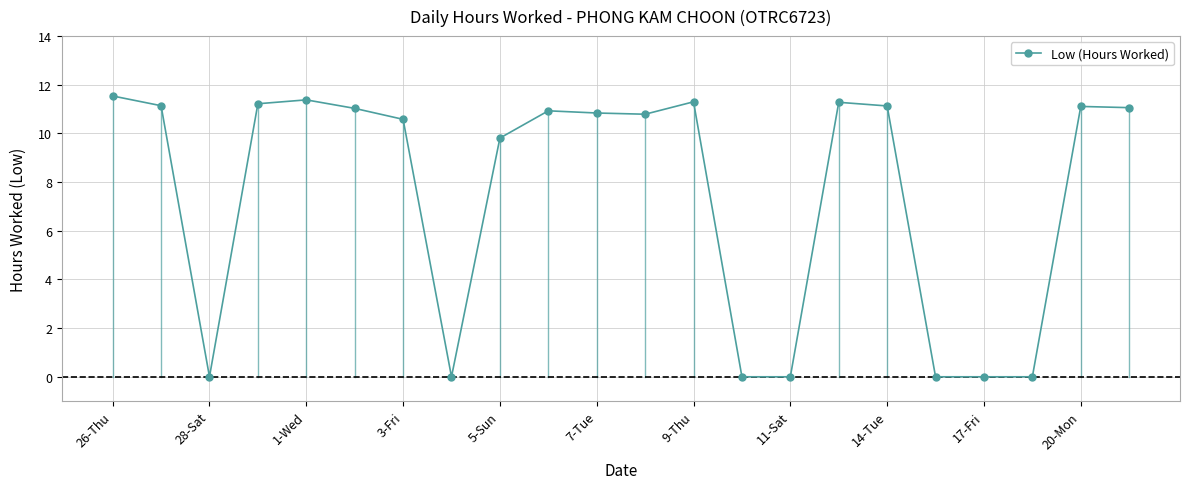

What is the value of the 10th point from the left?

10.9